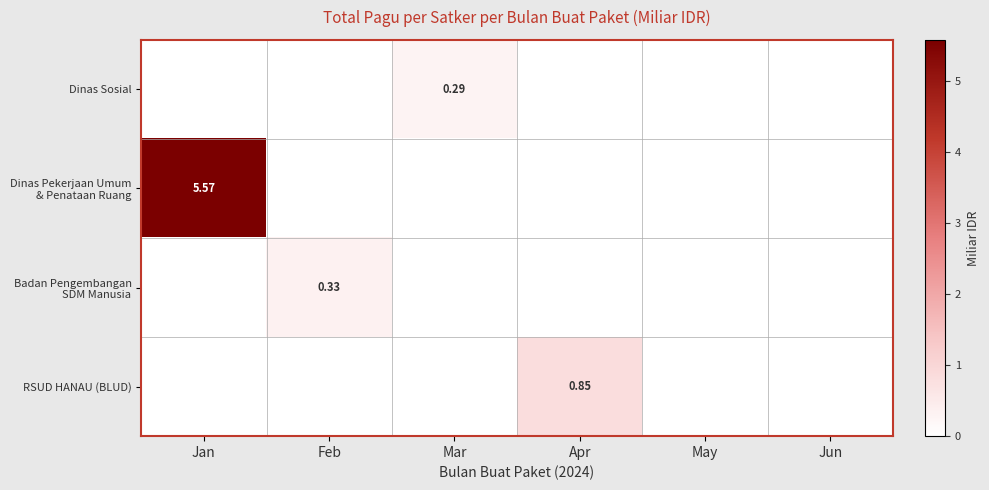

What is the sum of all Dinas Sosial values?

0.3